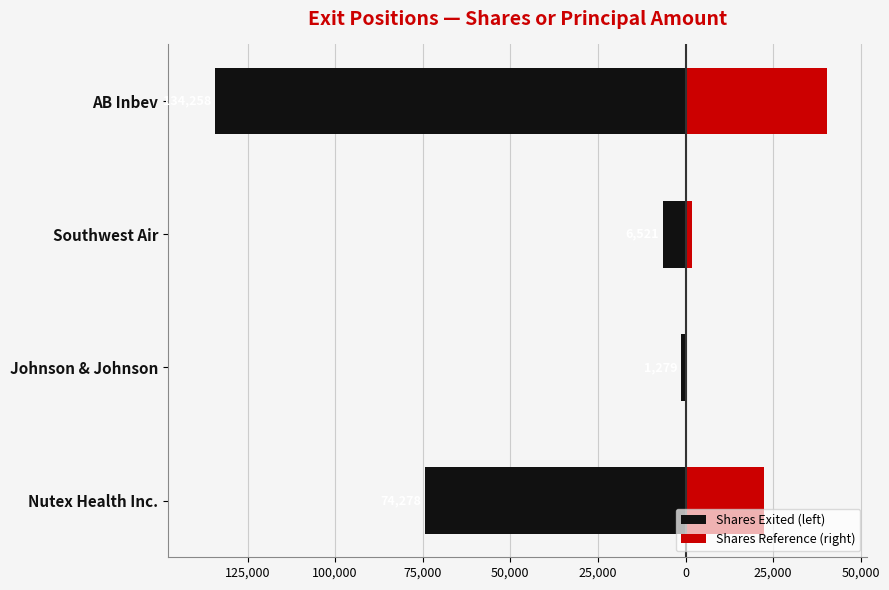

What is the average value of the Shares Reference (right) series?

16225.2